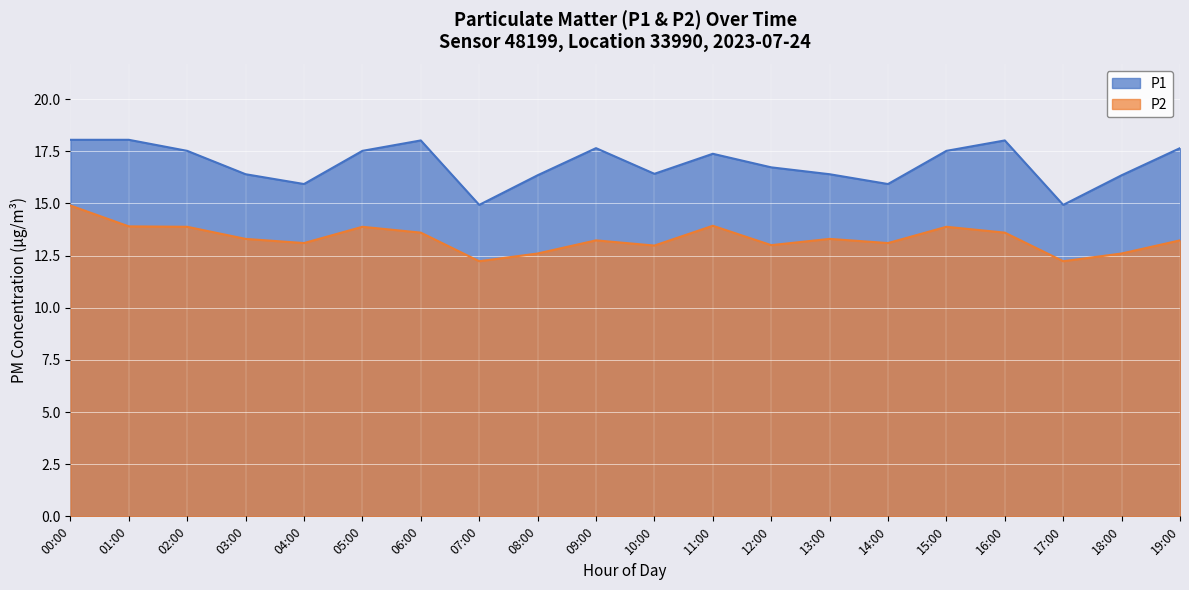

Reading right to left, list all the values displayed in this chart.

P1: 19:00=17.6	18:00=16.4	17:00=14.9	16:00=18.0	15:00=17.5	14:00=15.9	13:00=16.4	12:00=16.7	11:00=17.4	10:00=16.4	09:00=17.6	08:00=16.4	07:00=14.9	06:00=18.0	05:00=17.5	04:00=15.9	03:00=16.4	02:00=17.5	01:00=18.1	00:00=18.1
P2: 19:00=13.2	18:00=12.6	17:00=12.2	16:00=13.6	15:00=13.9	14:00=13.1	13:00=13.3	12:00=13.0	11:00=13.9	10:00=13.0	09:00=13.2	08:00=12.6	07:00=12.2	06:00=13.6	05:00=13.9	04:00=13.1	03:00=13.3	02:00=13.9	01:00=13.9	00:00=14.9